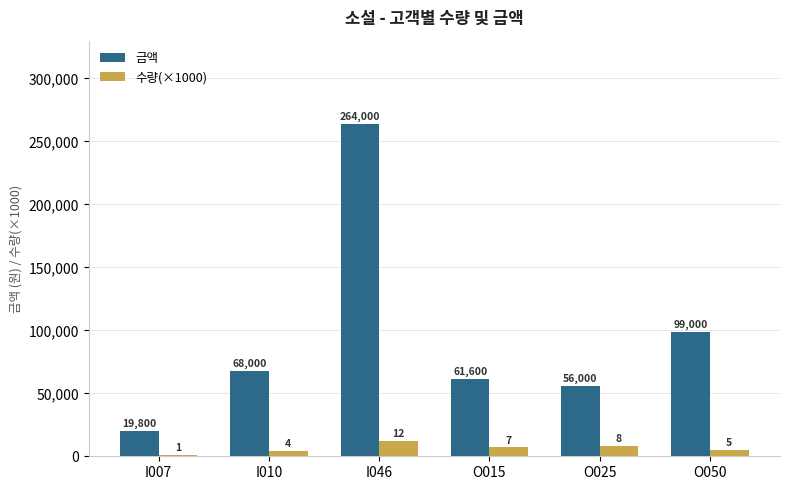

What are all the series names shown in the legend?

금액, 수량(×1000)